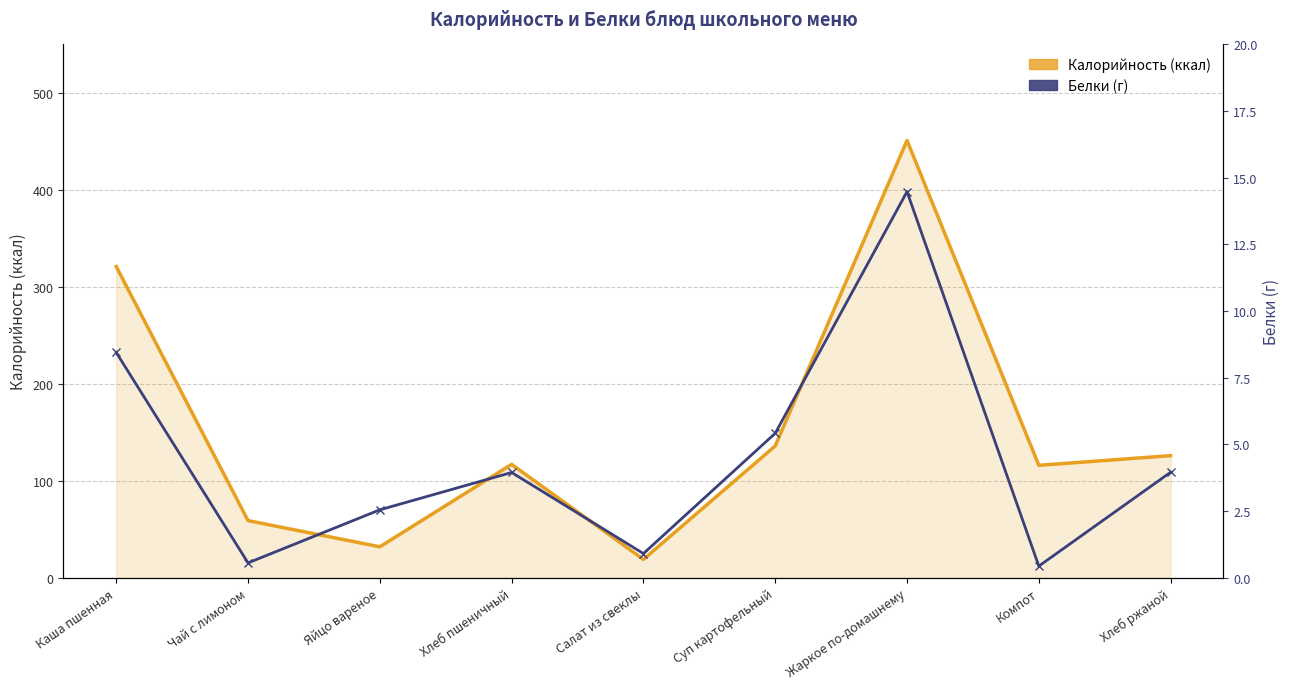

How many data points in Калорийность are less than 117?

4